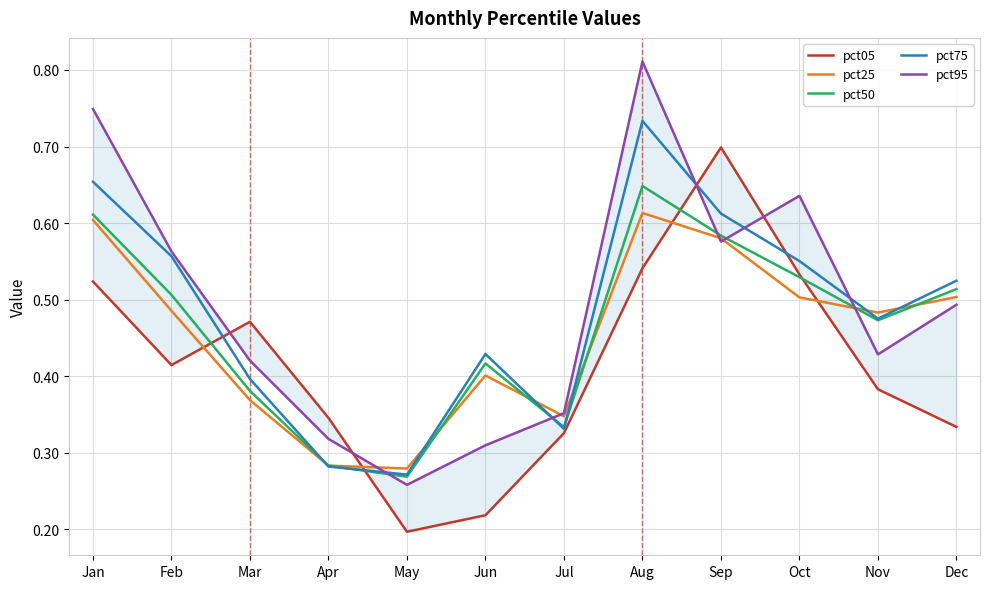

Is it true that pct50 equals 0.9 at Dec?

False